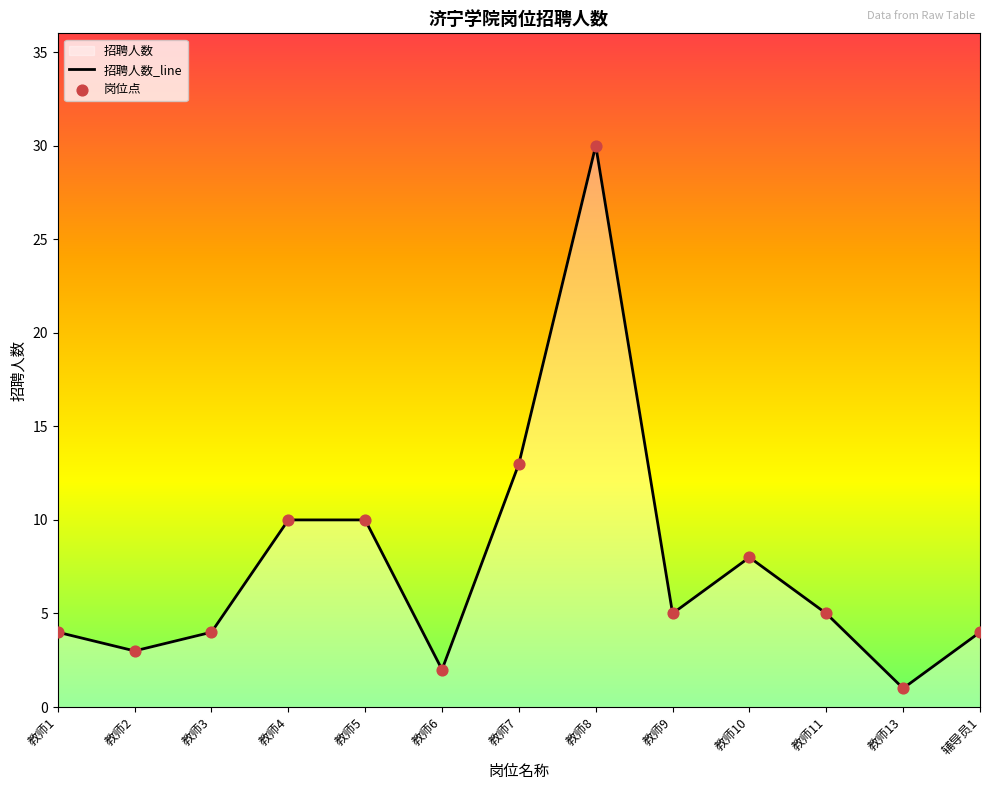

What is the change in value from 教师3 to 教师4?

+6